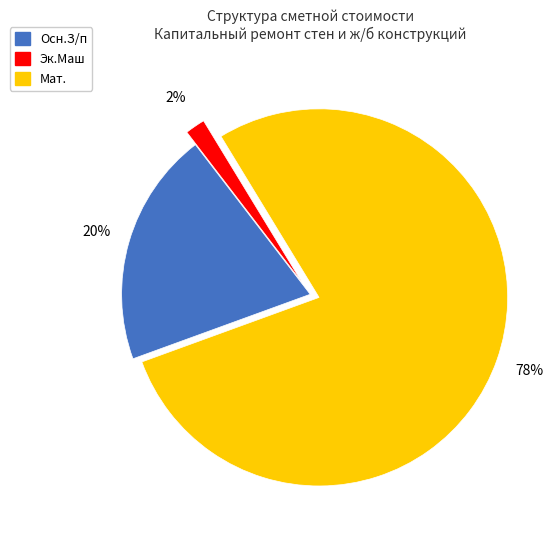

Is there any slice that represents more than half of the pie?

Yes